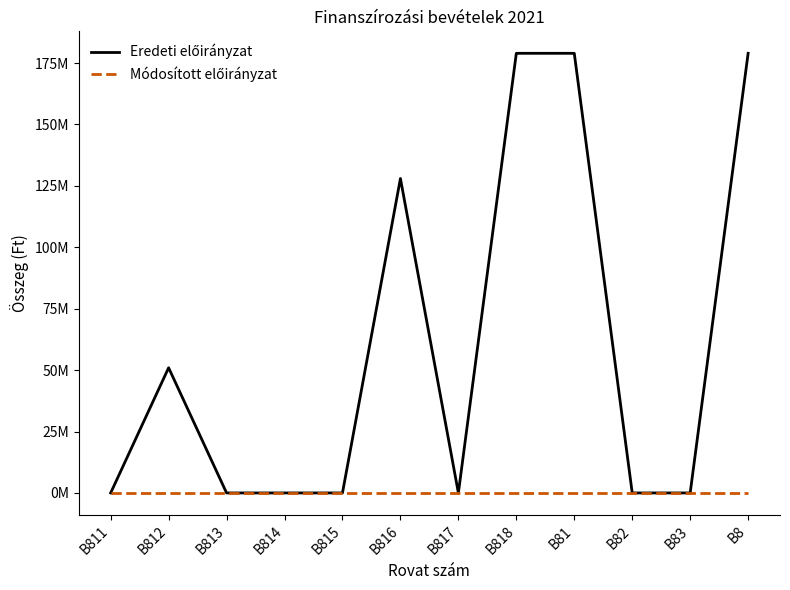

Does the chart display data point markers on the line(s)?

No